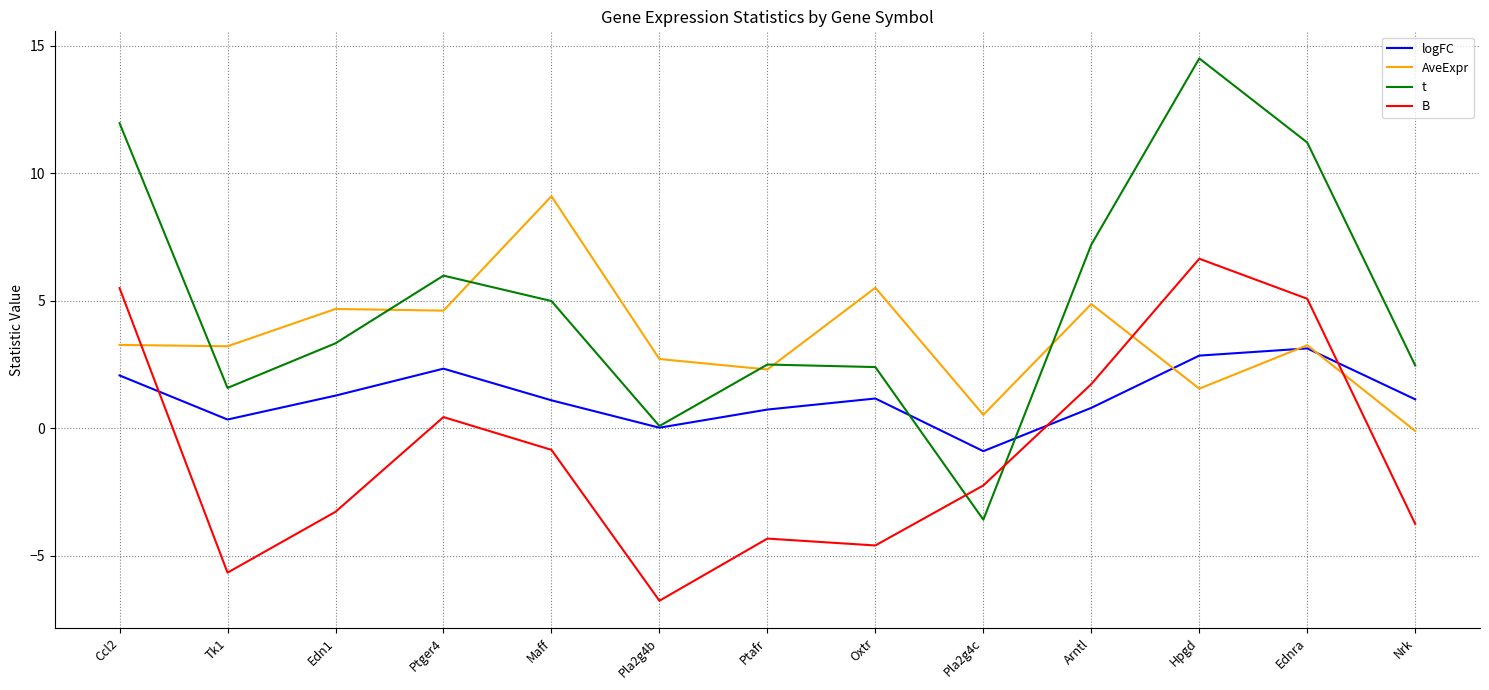

Which series has the widest spread of values?

t